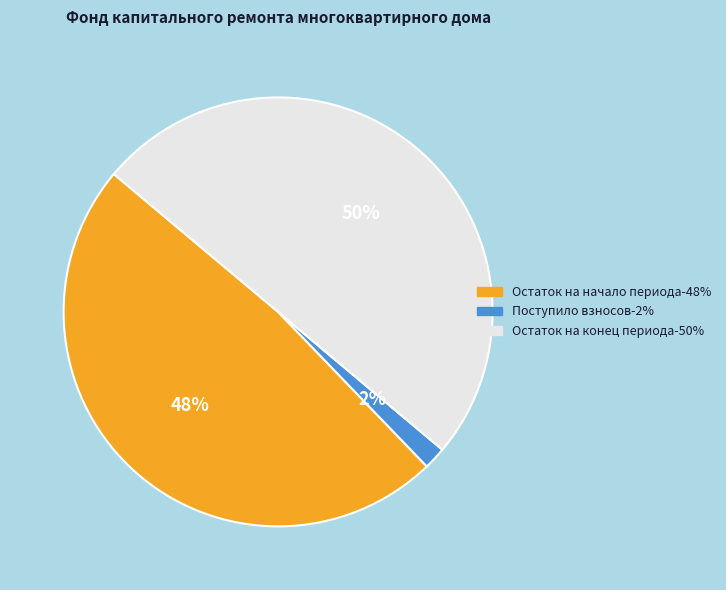

To the nearest percent, what is the average slice percentage?

33%